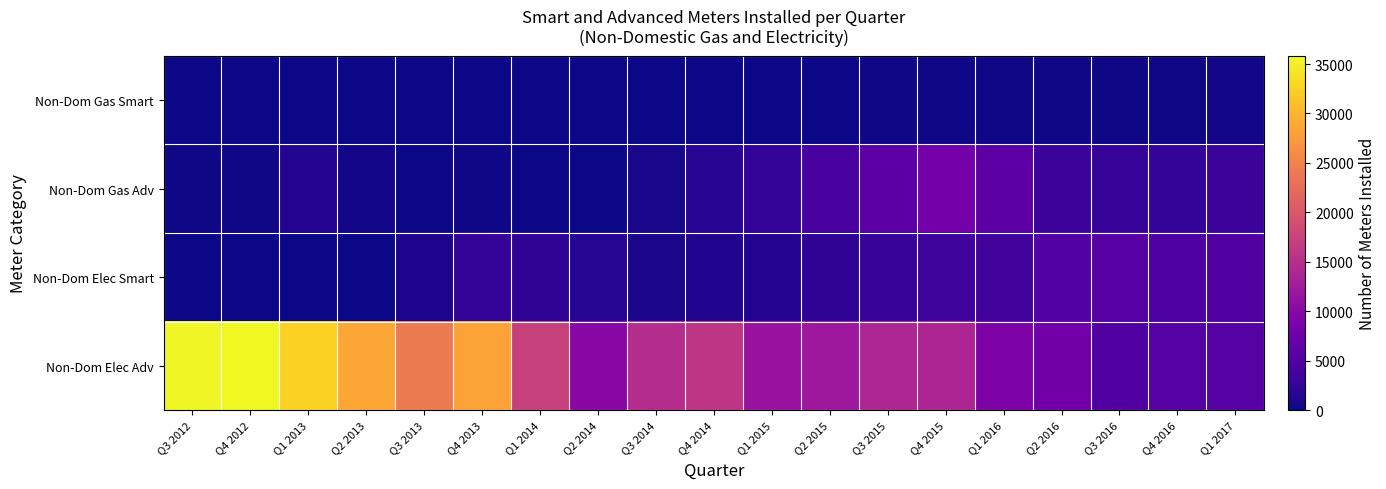

Reading right to left, extract all data points from this chart.

Non-Dom Gas Smart: Q1 2017=353	Q4 2016=228	Q3 2016=264	Q2 2016=247	Q1 2016=187	Q4 2015=257	Q3 2015=202	Q2 2015=129	Q1 2015=72	Q4 2014=30	Q3 2014=0	Q2 2014=0	Q1 2014=0	Q4 2013=0	Q3 2013=0	Q2 2013=0	Q1 2013=0	Q4 2012=0	Q3 2012=0
Non-Dom Gas Adv: Q1 2017=3105	Q4 2016=2557	Q3 2016=2797	Q2 2016=3185	Q1 2016=5948	Q4 2015=8071	Q3 2015=6018	Q2 2015=4323	Q1 2015=2497	Q4 2014=1786	Q3 2014=647	Q2 2014=59	Q1 2014=24	Q4 2013=184	Q3 2013=60	Q2 2013=290	Q1 2013=1321	Q4 2012=144	Q3 2012=186
Non-Dom Elec Smart: Q1 2017=4954	Q4 2016=4808	Q3 2016=5545	Q2 2016=5170	Q1 2016=3725	Q4 2015=3347	Q3 2015=2767	Q2 2015=2137	Q1 2015=1369	Q4 2014=1214	Q3 2014=714	Q2 2014=1445	Q1 2014=2175	Q4 2013=2590	Q3 2013=946	Q2 2013=0	Q1 2013=0	Q4 2012=0	Q3 2012=0
Non-Dom Elec Adv: Q1 2017=5391	Q4 2016=5456	Q3 2016=4972	Q2 2016=7865	Q1 2016=9015	Q4 2015=13832	Q3 2015=13888	Q2 2015=12073	Q1 2015=11534	Q4 2014=15955	Q3 2014=14700	Q2 2014=10152	Q1 2014=17332	Q4 2013=28300	Q3 2013=24189	Q2 2013=28722	Q1 2013=32529	Q4 2012=35834	Q3 2012=35455